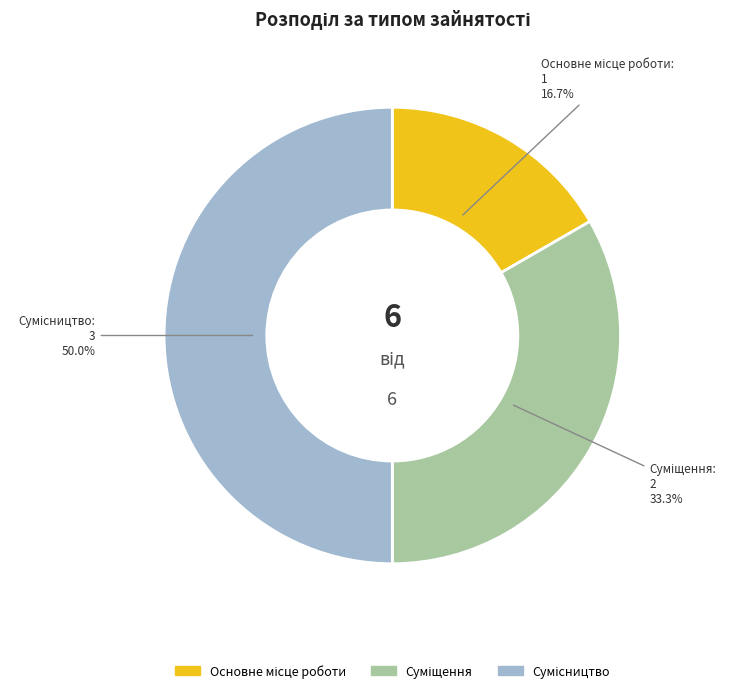

The Основне місце роботи slice represents 3% of the pie. True or false?

False